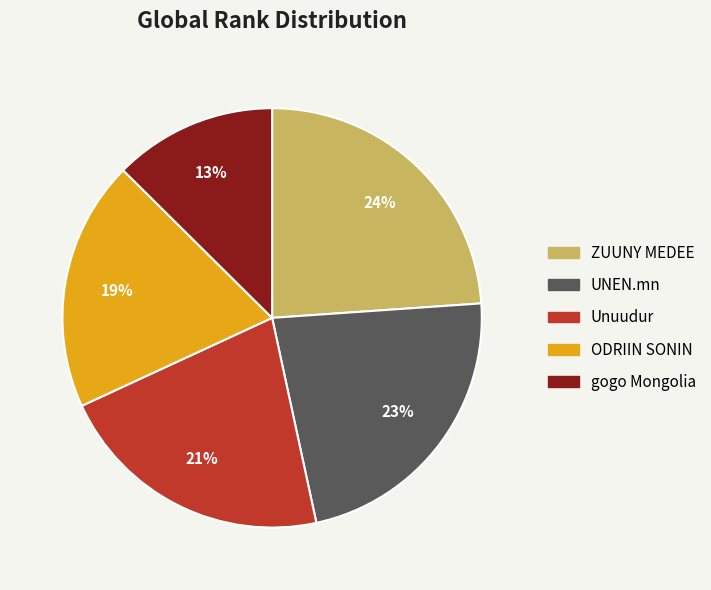

Is it true that ODRIIN SONIN is 32% of the pie?

False